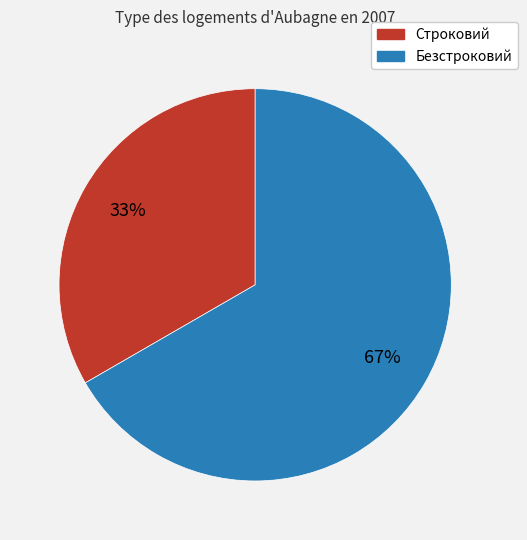

To the nearest percent, what is the combined percentage of Безстроковий and Строковий?

100%